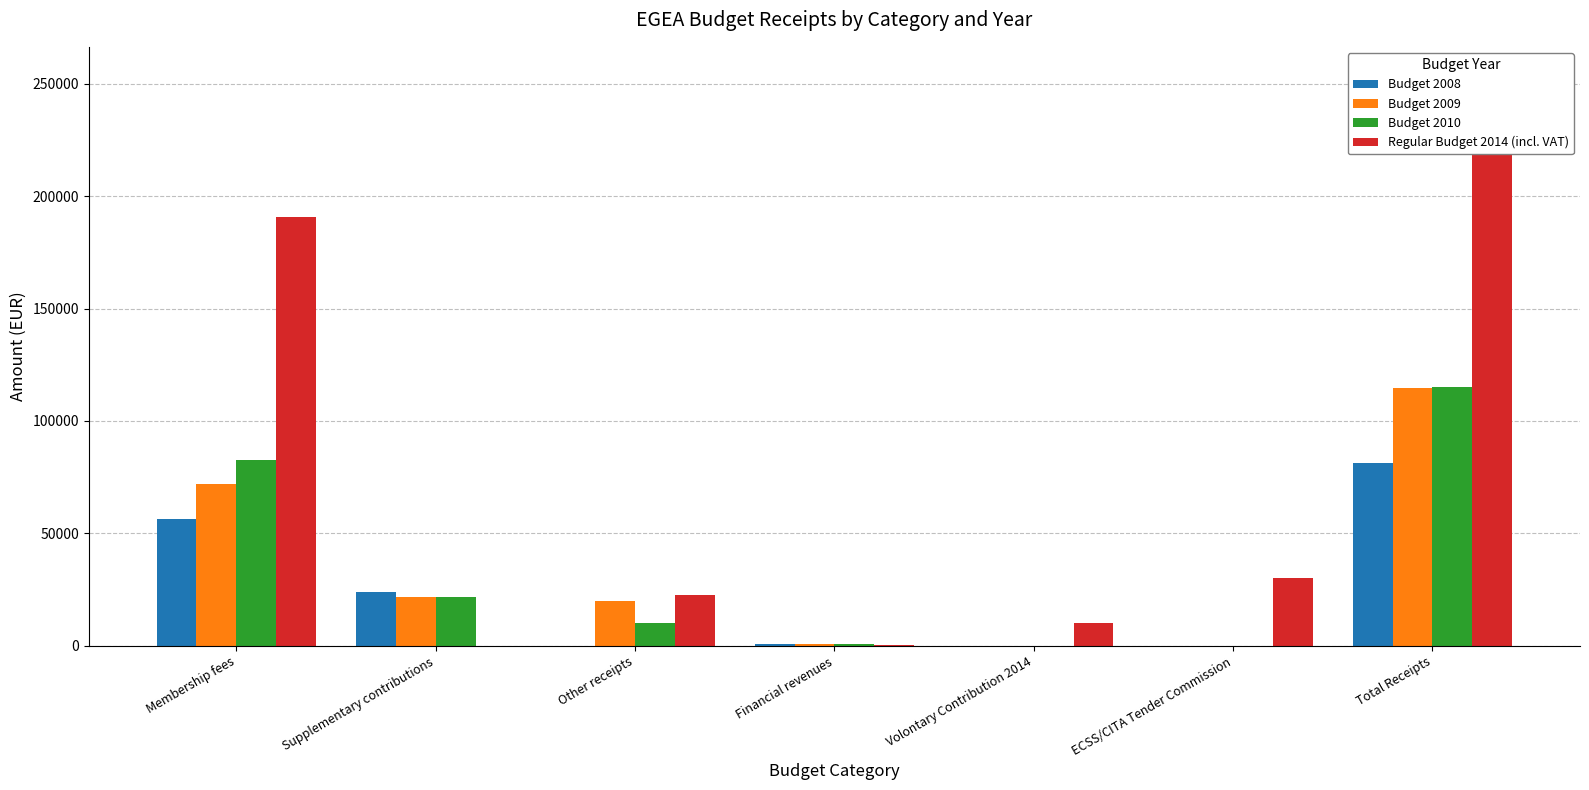

Between ECSS/CITA Tender Commission and Financial revenues, which is larger?

Financial revenues